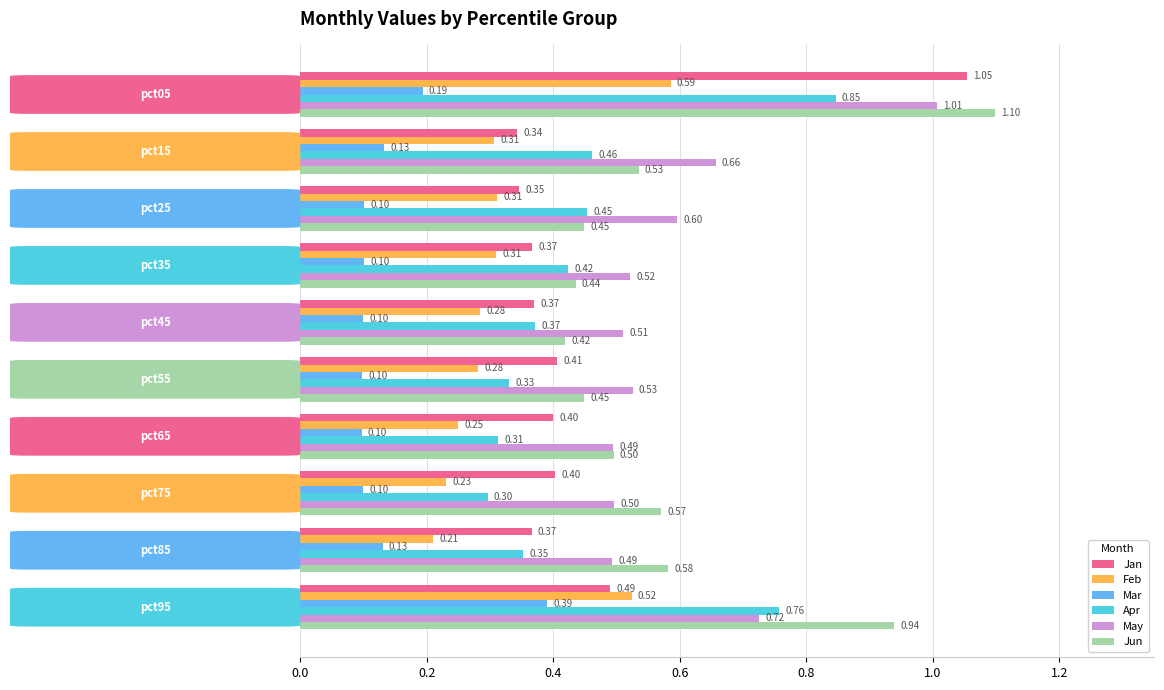

Rank the series by their maximum value, from highest to lowest.

Jun, Jan, May, Apr, Feb, Mar